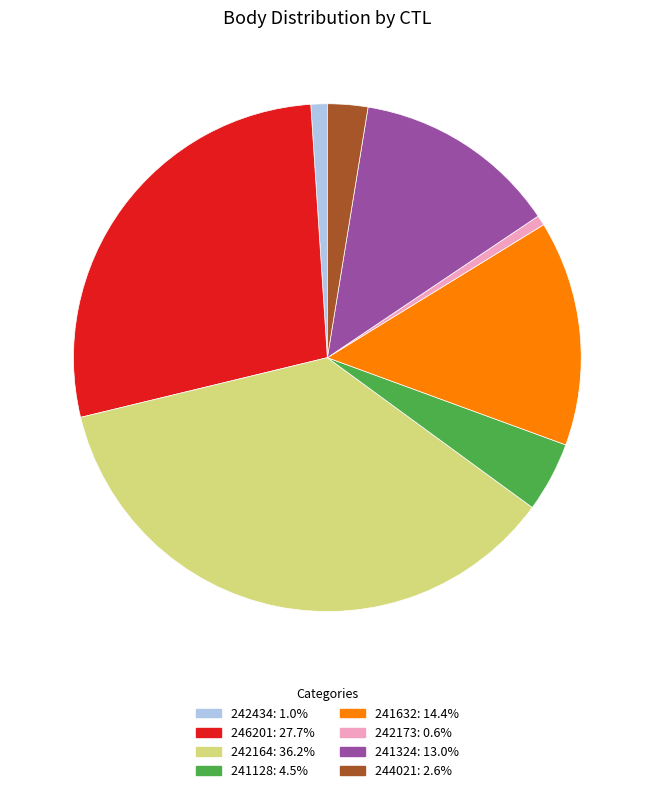

Is there a majority slice in this chart?

No